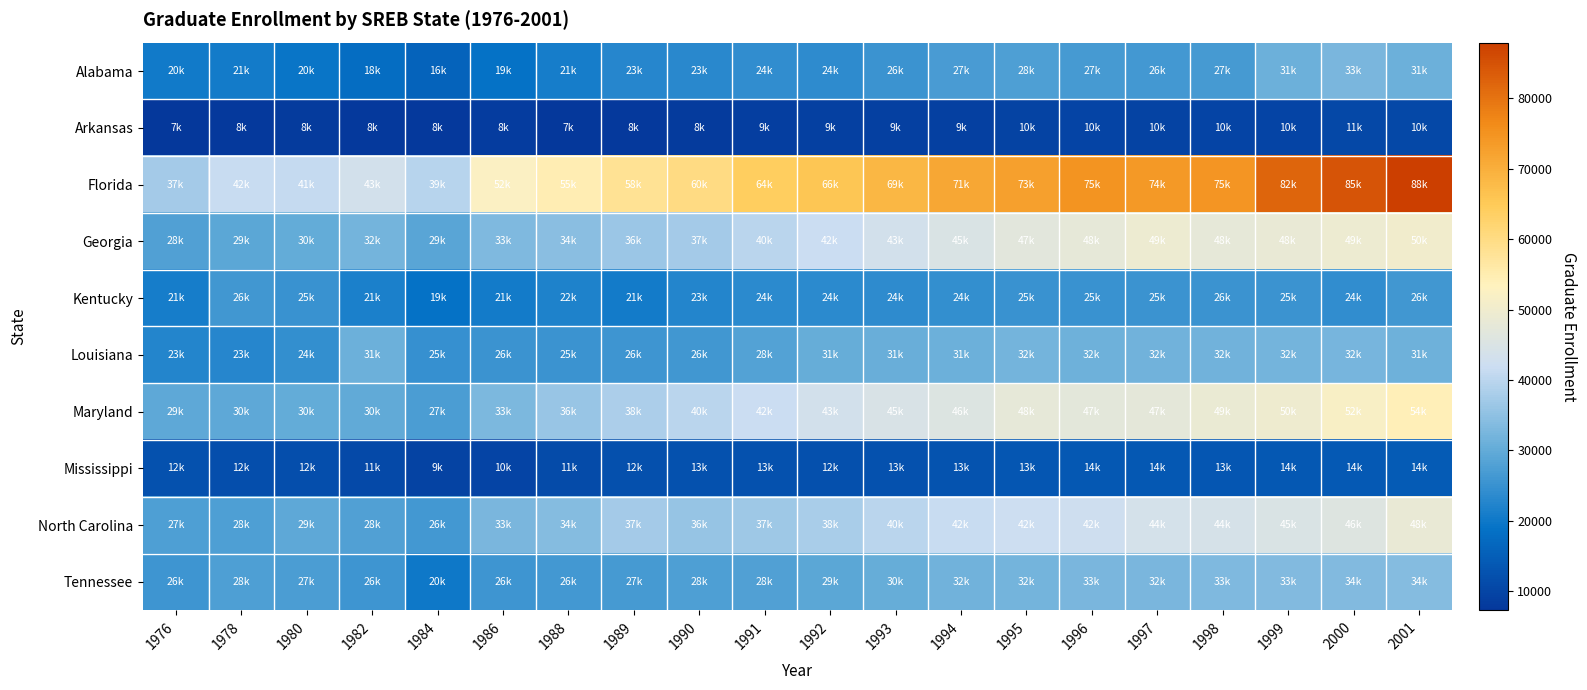

Between 1986 and 2001, which series saw the biggest shift?

Florida